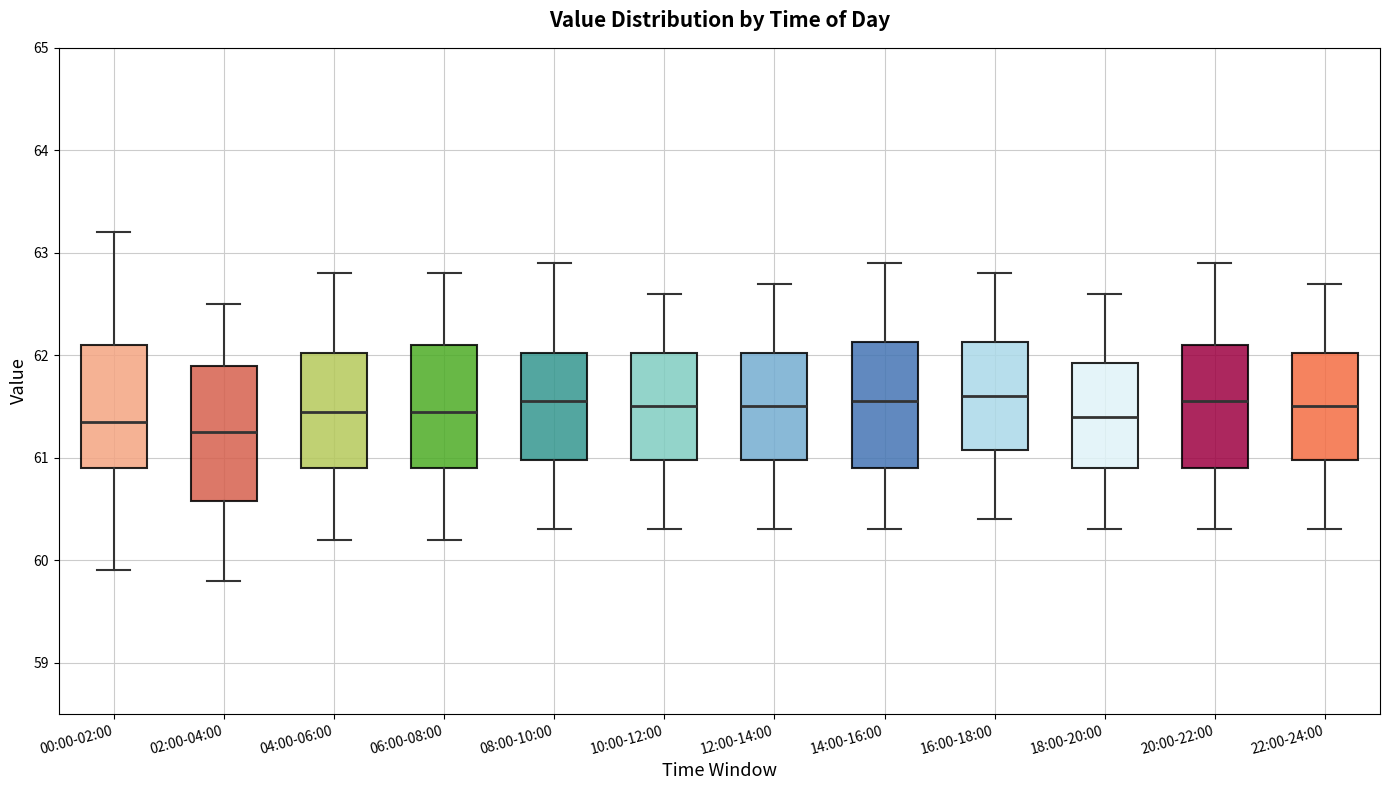

Reading left to right, read every box against the y-axis: the position of its median line, the range the box covers, and the ends of its whiskers. The values are not printed on the chart, so give them approximately, as read against the axis.

00:00-02:00: median 61.4, box 60.9 to 62.1, whiskers 59.9 to 63.2
02:00-04:00: median 61.3, box 60.6 to 61.9, whiskers 59.8 to 62.5
04:00-06:00: median 61.5, box 60.9 to 62.0, whiskers 60.2 to 62.8
06:00-08:00: median 61.5, box 60.9 to 62.1, whiskers 60.2 to 62.8
08:00-10:00: median 61.6, box 61.0 to 62.0, whiskers 60.3 to 62.9
10:00-12:00: median 61.5, box 61.0 to 62.0, whiskers 60.3 to 62.6
12:00-14:00: median 61.5, box 61.0 to 62.0, whiskers 60.3 to 62.7
14:00-16:00: median 61.6, box 60.9 to 62.1, whiskers 60.3 to 62.9
16:00-18:00: median 61.6, box 61.1 to 62.1, whiskers 60.4 to 62.8
18:00-20:00: median 61.4, box 60.9 to 61.9, whiskers 60.3 to 62.6
20:00-22:00: median 61.6, box 60.9 to 62.1, whiskers 60.3 to 62.9
22:00-24:00: median 61.5, box 61.0 to 62.0, whiskers 60.3 to 62.7